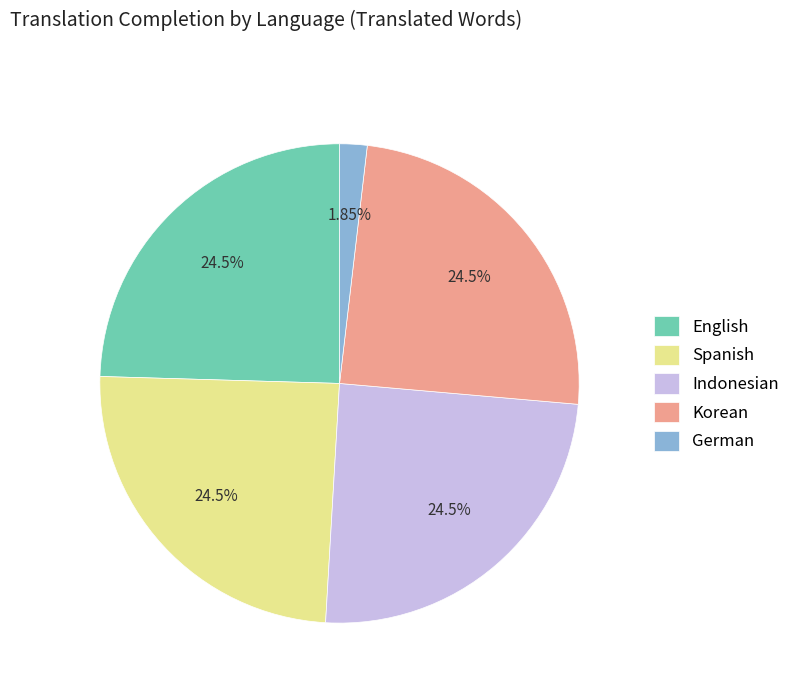

Does any single category account for the majority?

No